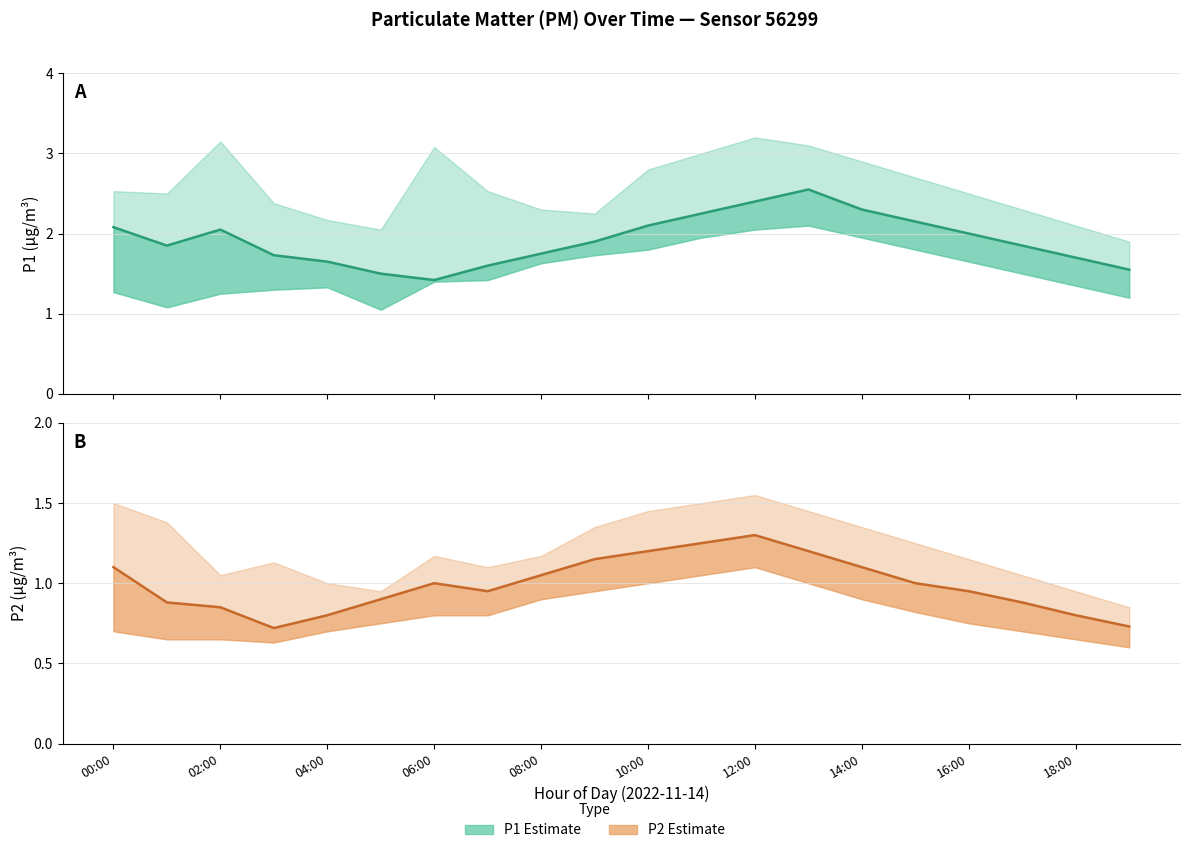

Is it true that P2 estimate equals 0.9 at 17?

True